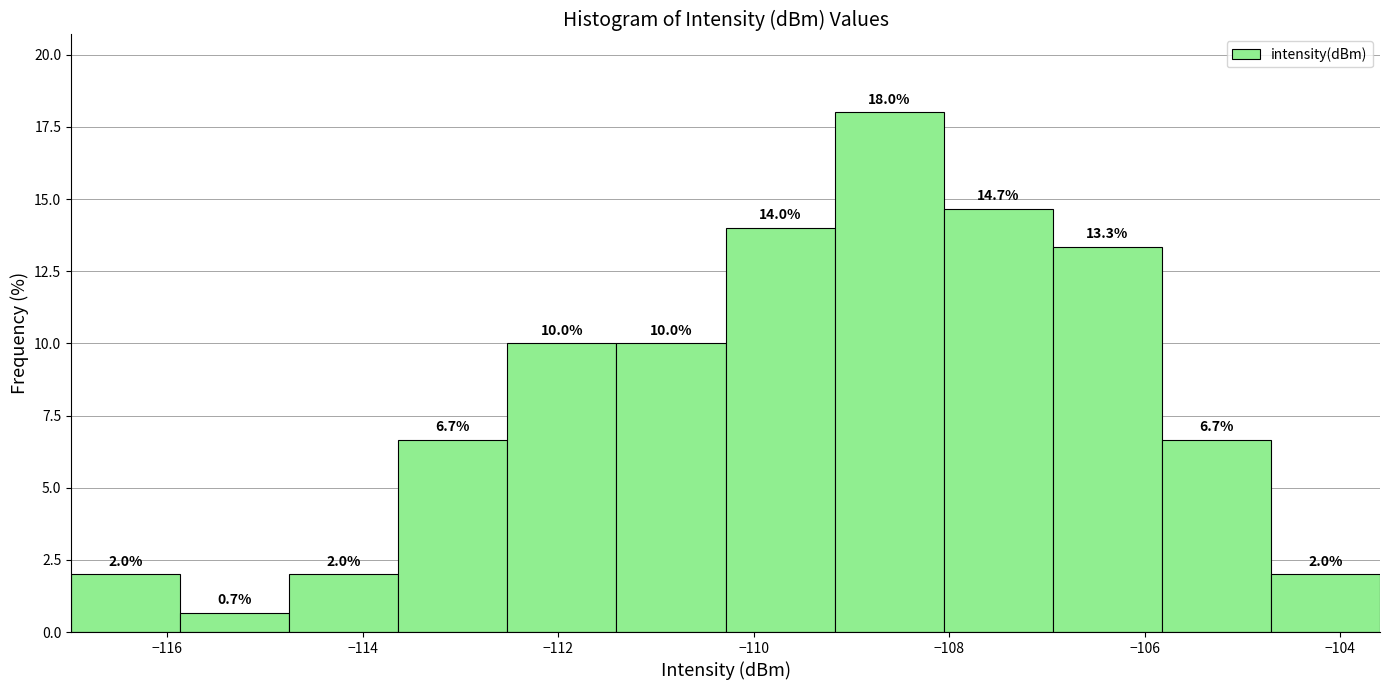

Reading left to right, transcribe this chart: for each bar, give the range it covers on the x-axis and its height. The bar edges are not printed on the chart, so give them approximately, as read against the axis.

-117.0 to -115.8: 2.0
-115.8 to -114.8: 0.7
-114.8 to -113.6: 2.0
-113.6 to -112.6: 6.7
-112.6 to -111.4: 10.0
-111.4 to -110.2: 10.0
-110.2 to -109.2: 14.0
-109.2 to -108.0: 18.0
-108.0 to -107.0: 14.7
-107.0 to -105.8: 13.3
-105.8 to -104.8: 6.7
-104.8 to -103.6: 2.0